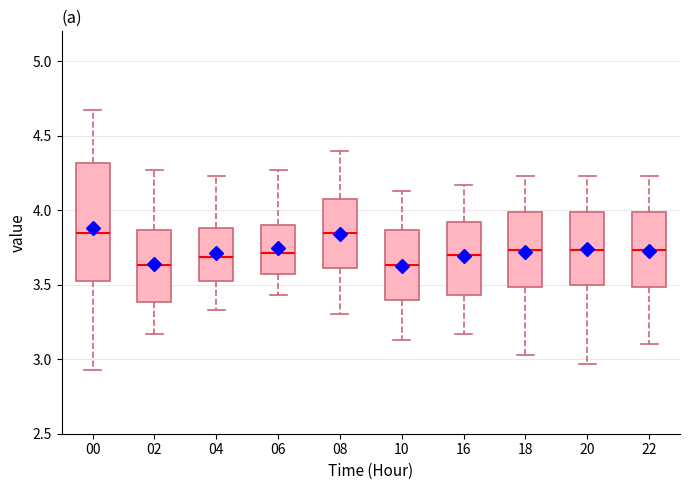

Reading left to right, transcribe this box plot: for each box, give where its median line is, the range the box spans, and where its two whiskers end, as read against the y-axis. The values are not printed on the chart, so give them approximately, as read against the axis.

00: median 3.85, box 3.50 to 4.30, whiskers 2.95 to 4.65
02: median 3.65, box 3.40 to 3.85, whiskers 3.15 to 4.25
04: median 3.70, box 3.50 to 3.90, whiskers 3.35 to 4.25
06: median 3.70, box 3.55 to 3.90, whiskers 3.45 to 4.25
08: median 3.85, box 3.60 to 4.10, whiskers 3.30 to 4.40
10: median 3.65, box 3.40 to 3.85, whiskers 3.15 to 4.15
16: median 3.70, box 3.45 to 3.90, whiskers 3.15 to 4.15
18: median 3.75, box 3.50 to 4.00, whiskers 3.05 to 4.25
20: median 3.75, box 3.50 to 4.00, whiskers 2.95 to 4.25
22: median 3.75, box 3.50 to 4.00, whiskers 3.10 to 4.25